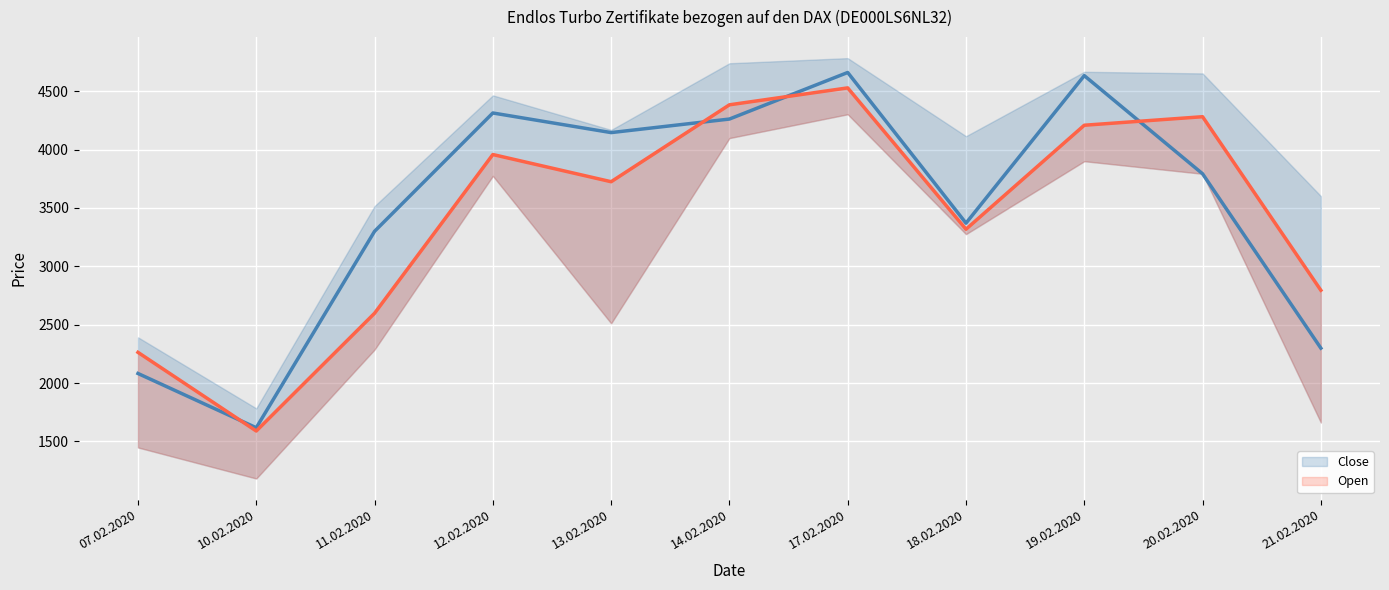

How many categories are shown in the chart?

11